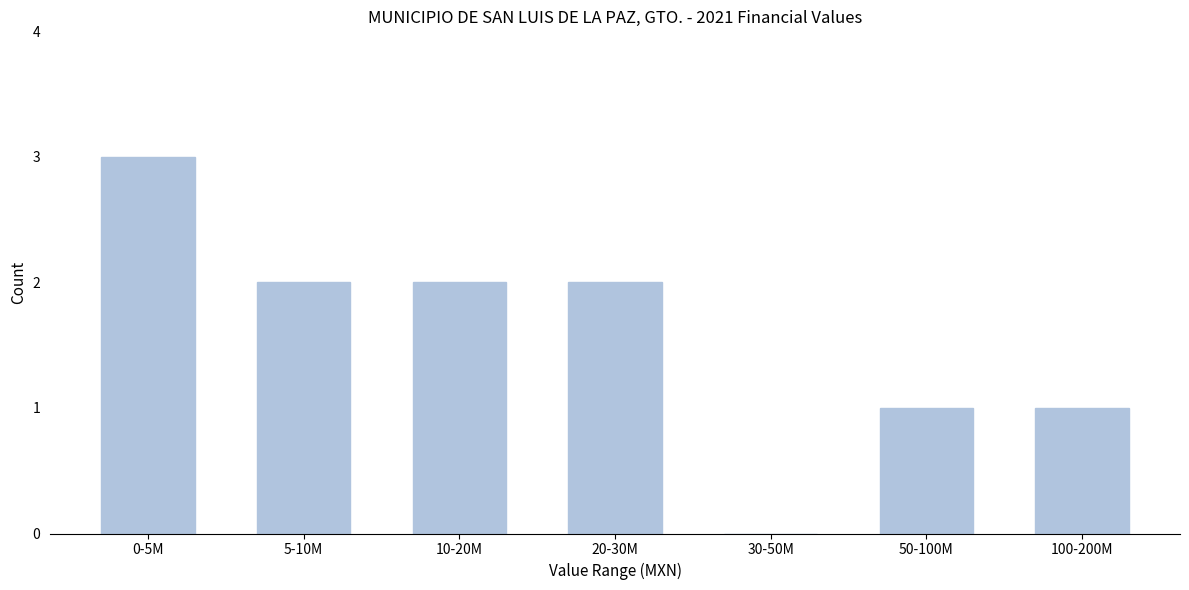

Reading left to right, extract all data points from this chart.

0-5M=3	5-10M=2	10-20M=2	20-30M=2	30-50M=0	50-100M=1	100-200M=1